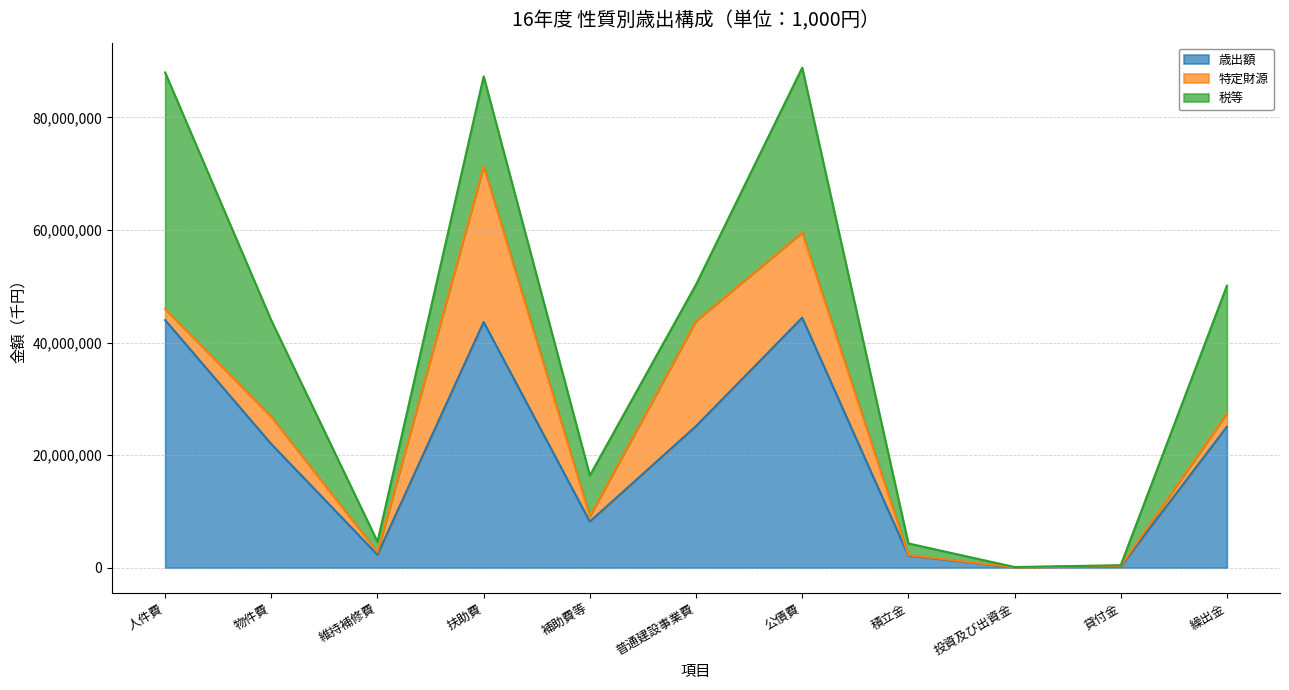

How many values in the 税等 series exceed 7255053?

5